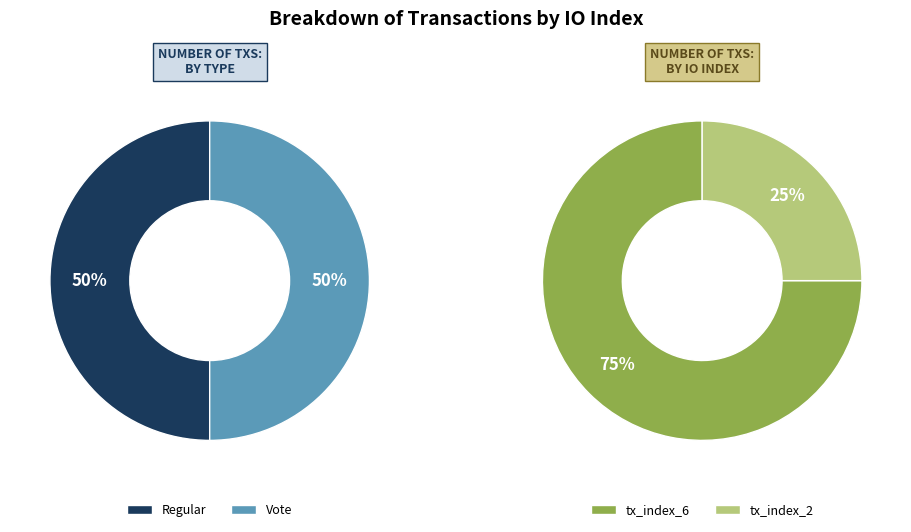

Which slice is the smallest?

tx_index_2